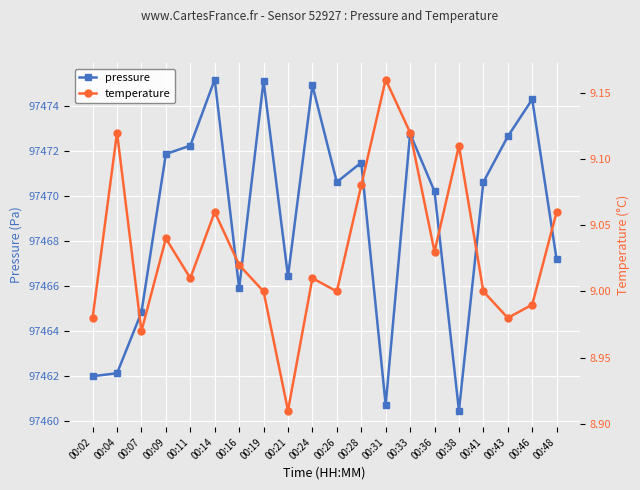

What is the total value across all series at 00:28?

97480.6